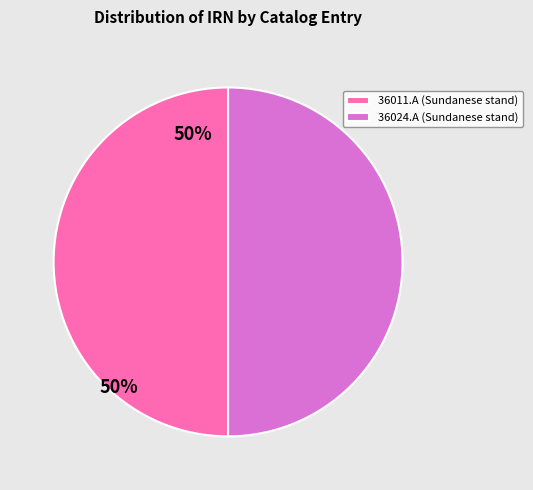

What is the ratio of the value at 36024.A (Sundanese stand) to the value at 36011.A (Sundanese stand)?

1.0